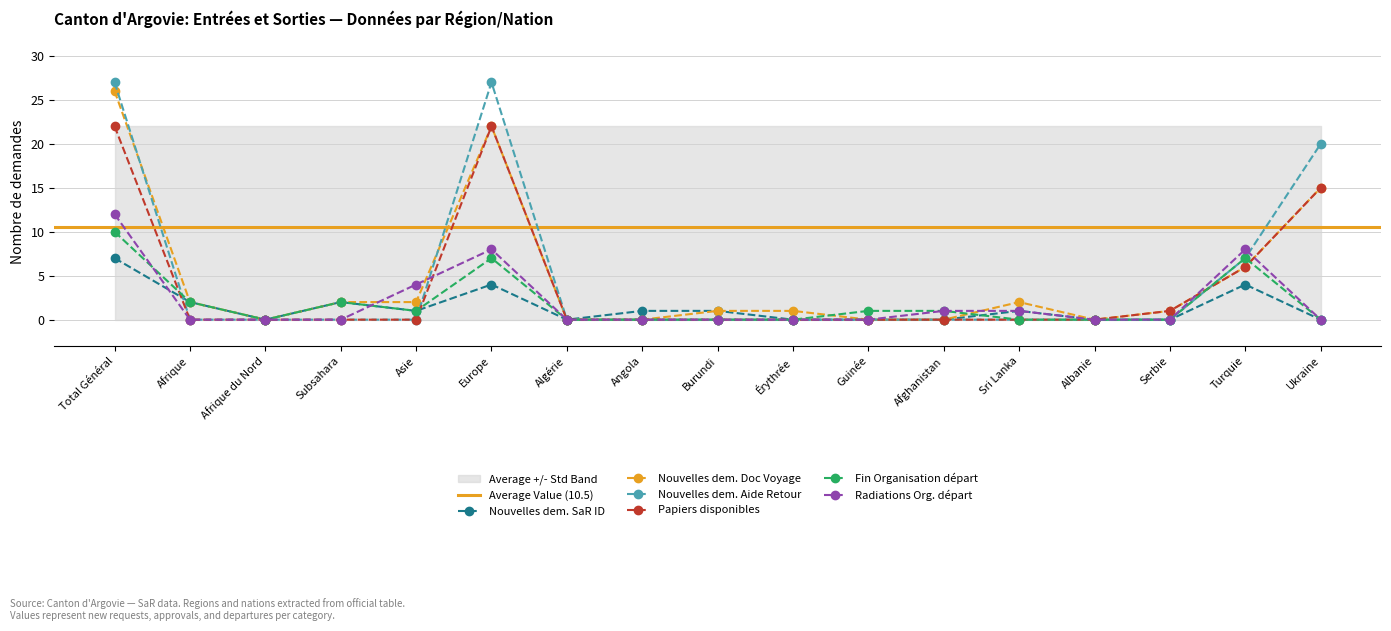

Rank the categories by Papiers disponibles value from lowest to highest.

Afrique, Afrique du Nord, Subsahara, Asie, Algérie, Angola, Burundi, Érythrée, Guinée, Afghanistan, Sri Lanka, Albanie, Serbie, Turquie, Ukraine, Total Général, Europe